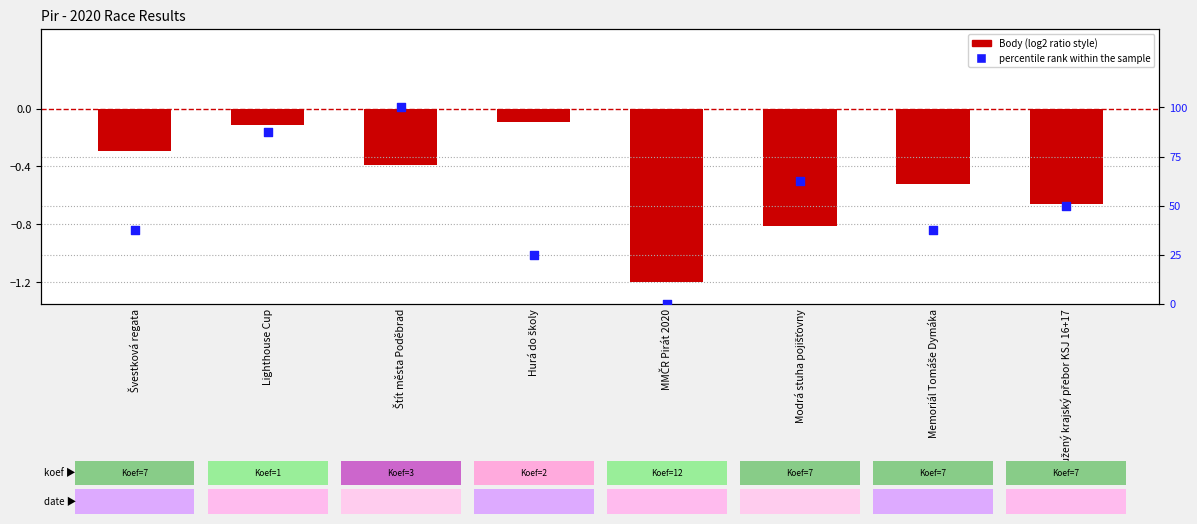

At how many categories does at least one series exceed 0?

7